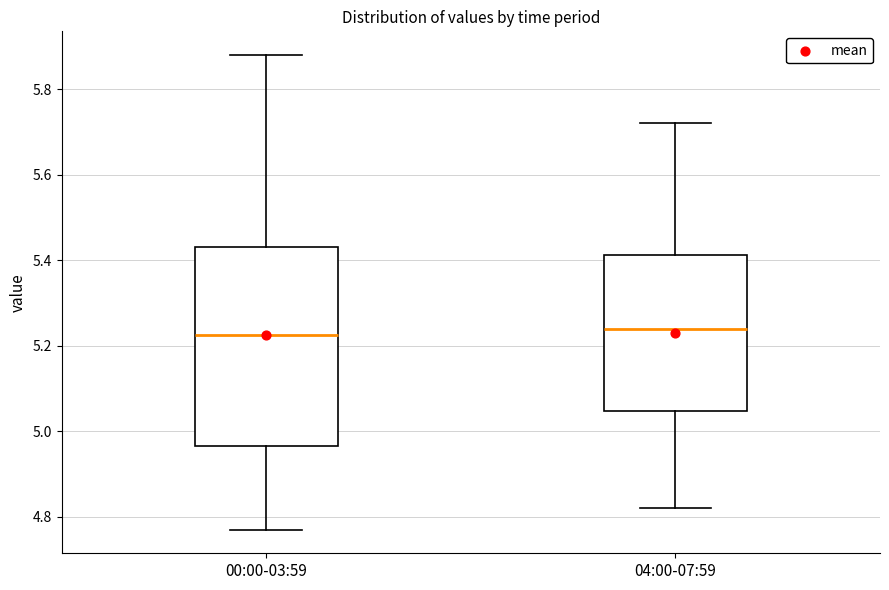

Reading left to right, transcribe this box plot: for each box, give where its median line is, the range the box spans, and where its two whiskers end, as read against the y-axis. The values are not printed on the chart, so give them approximately, as read against the axis.

00:00-03:59: median 5.22, box 4.96 to 5.44, whiskers 4.78 to 5.88
04:00-07:59: median 5.24, box 5.04 to 5.42, whiskers 4.82 to 5.72